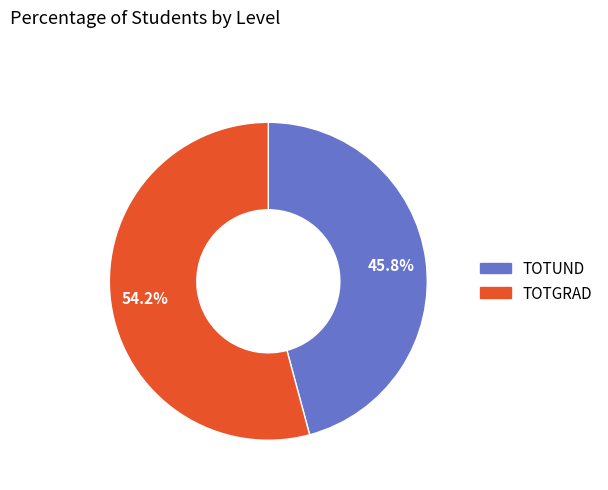

Count the number of slices in the pie.

2